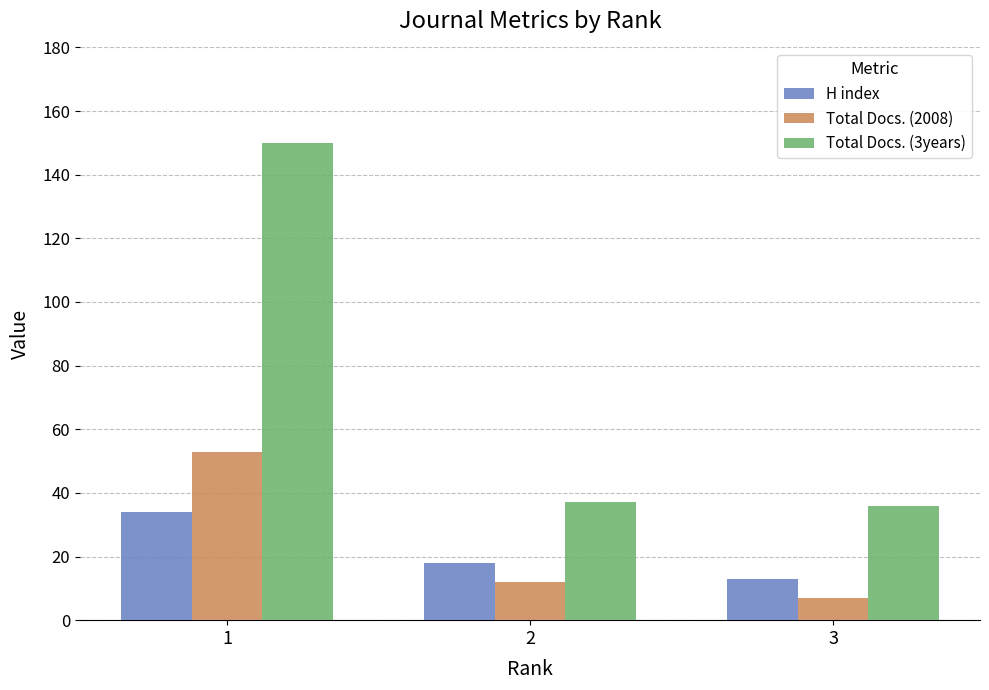

What is the sum of the H index values at 3 and 2?

31